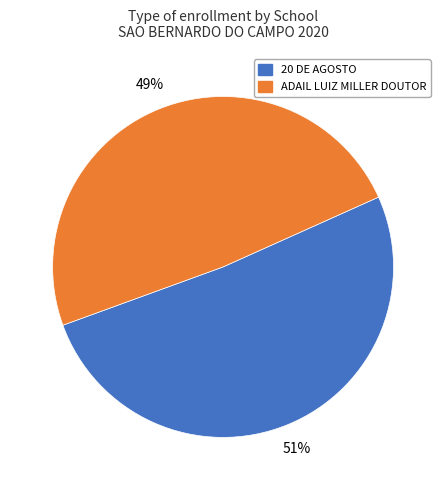

Is there a majority slice in this chart?

Yes